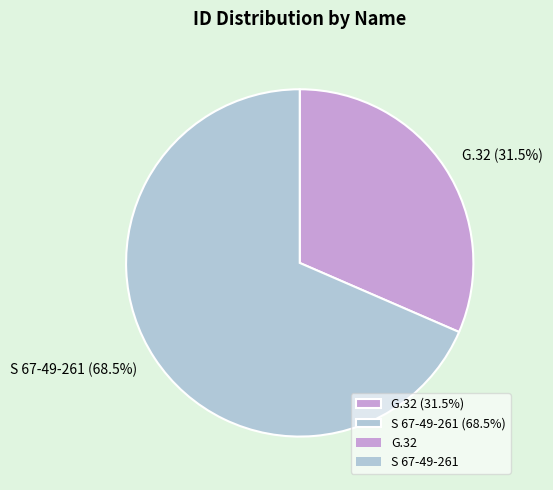

Is the sum of G.32 and S 67-49-261 greater than half?

Yes